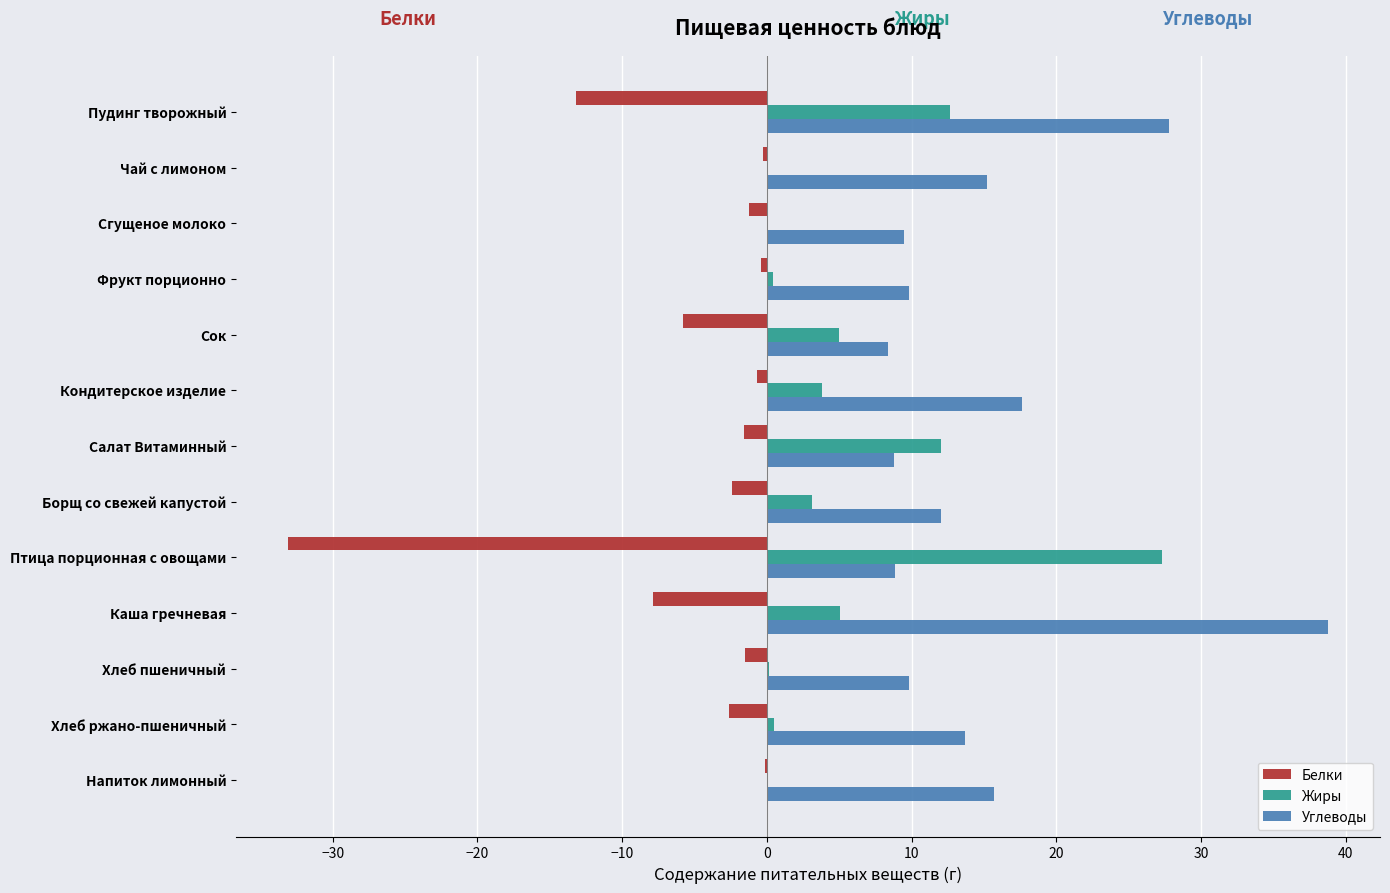

The value of Углеводы at Чай с лимоном is 15.2. True or false?

True